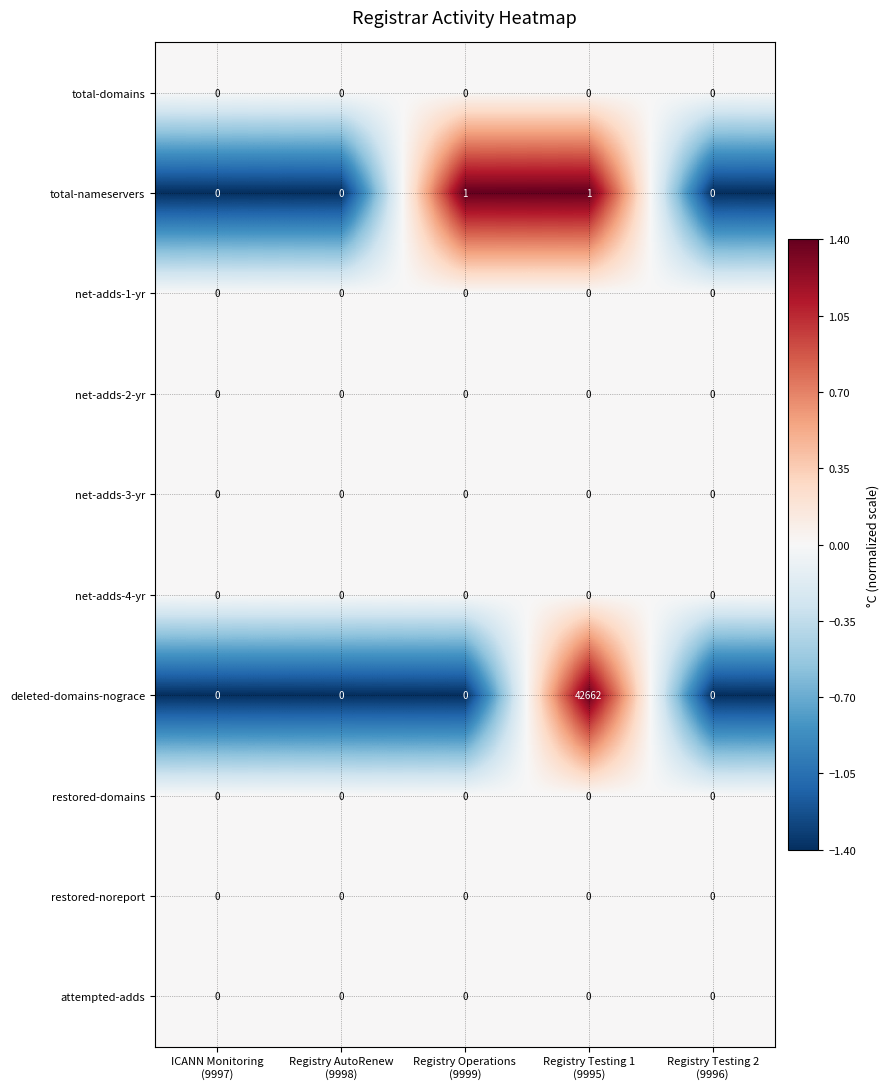

Which series has the widest spread of values?

deleted-domains-nograce